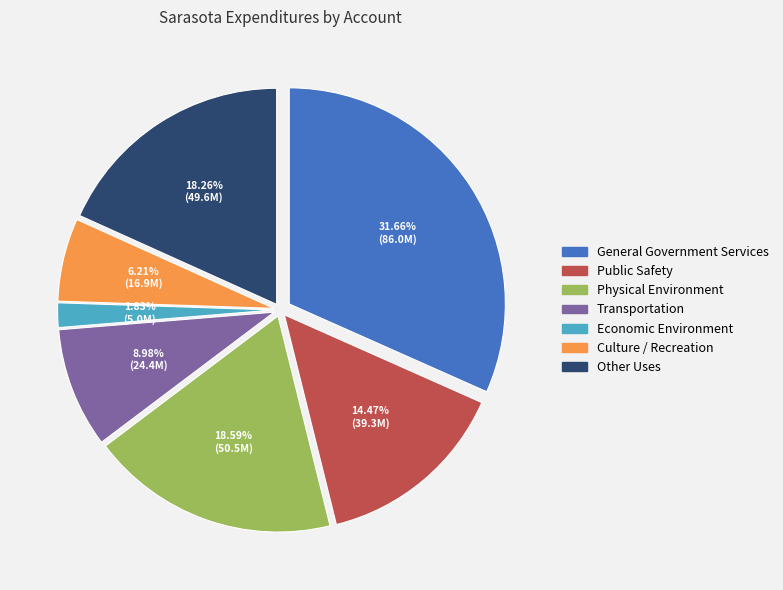

Which slice is the largest?

General Government Services